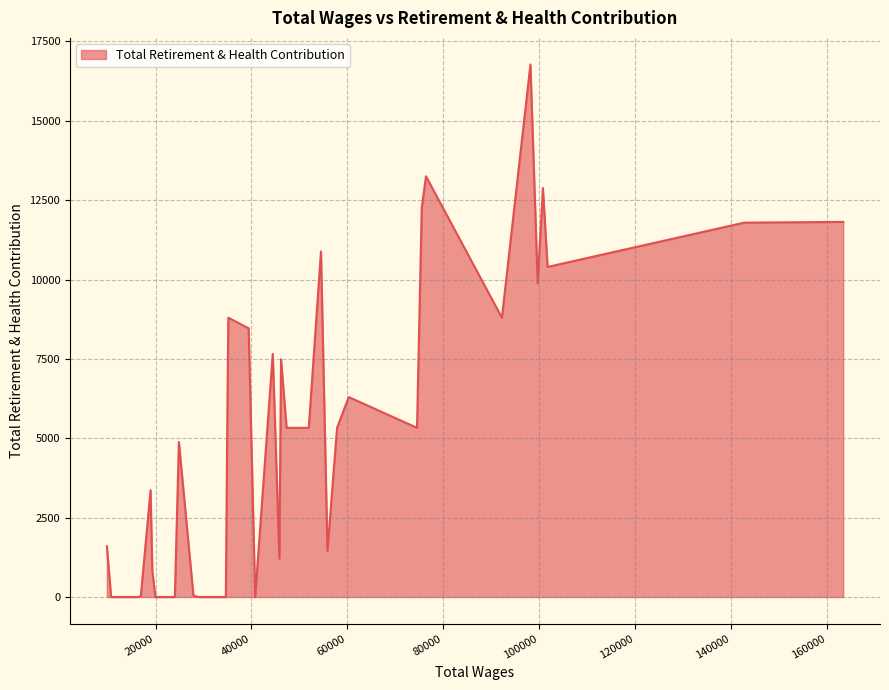

What is the greatest value displayed?

16772